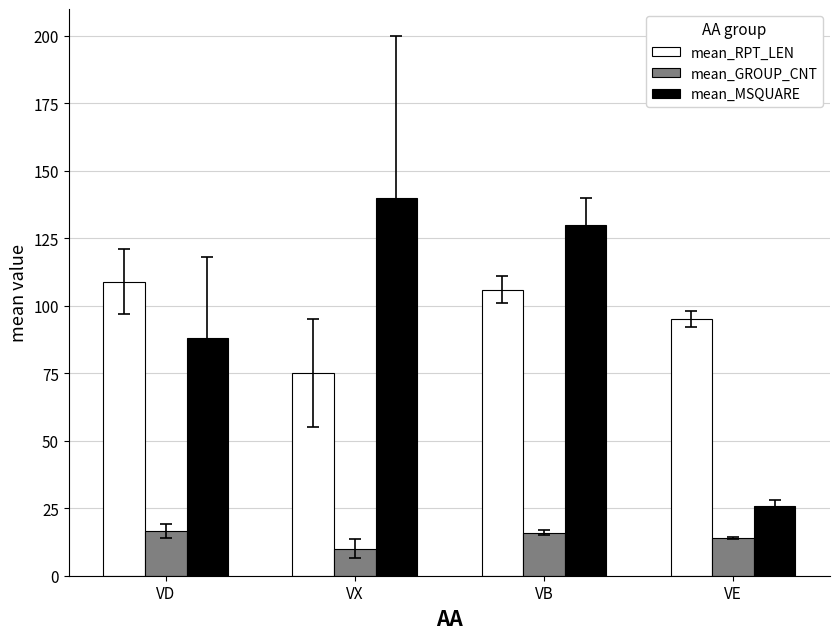

At VB, list the series in order from largest to smallest.

mean_MSQUARE, mean_RPT_LEN, mean_GROUP_CNT